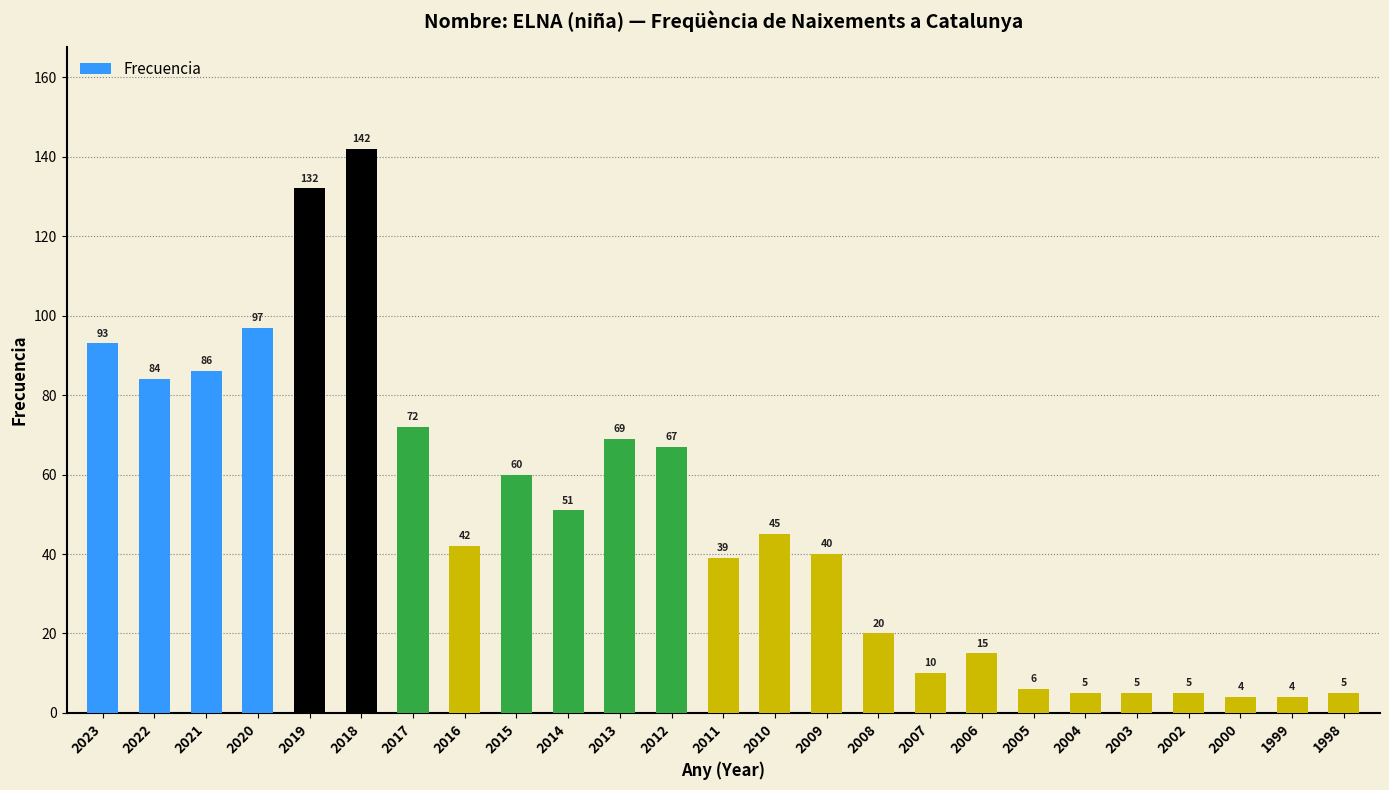

Reading left to right, transcribe all the data shown in this chart.

93	84	86	97	132	142	72	42	60	51	69	67	39	45	40	20	10	15	6	5	5	5	4	4	5